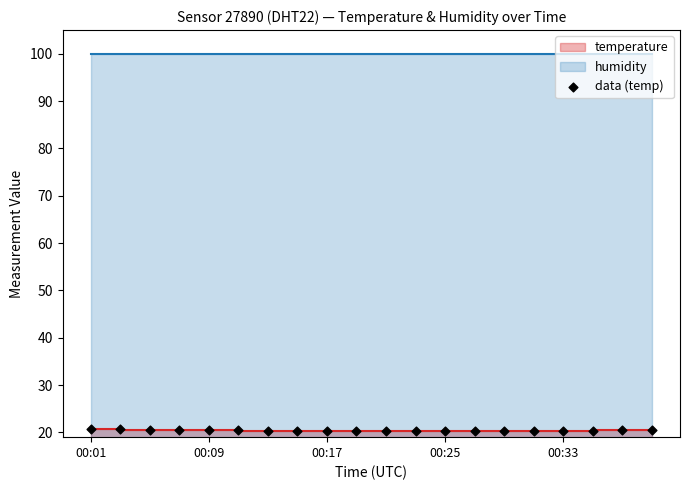

What is the ratio of the value at 6 to the value at 00:25?

1.0